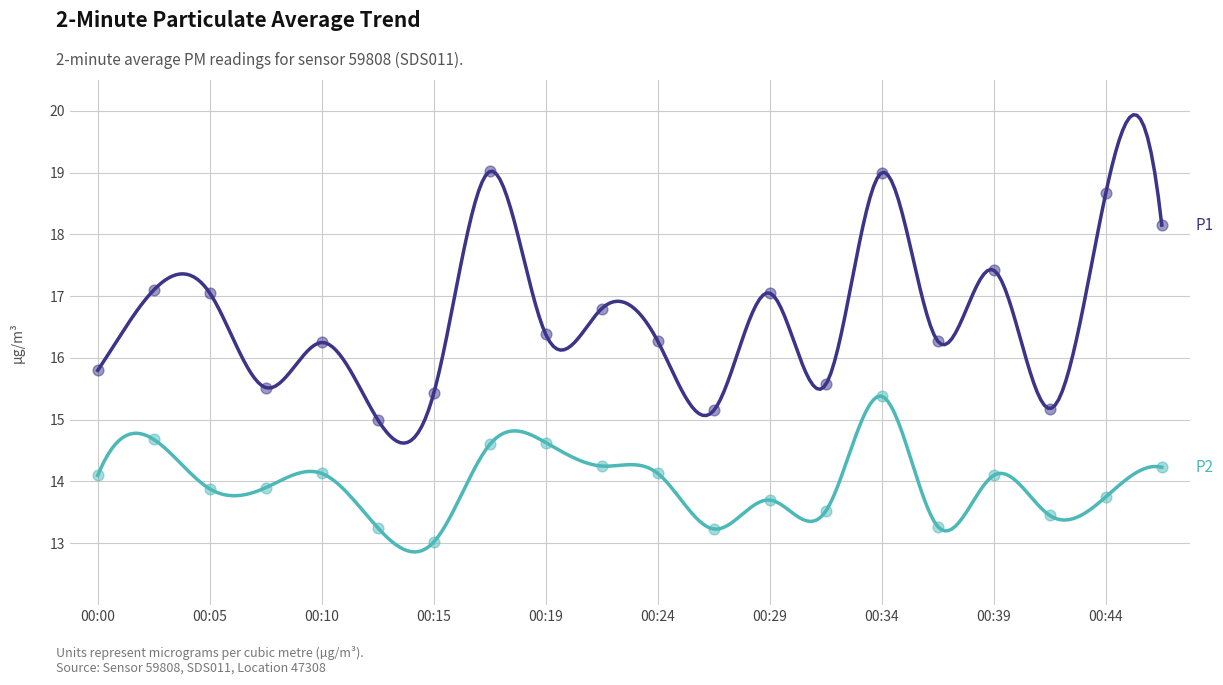

Which series reaches the maximum Y coordinate?

P1